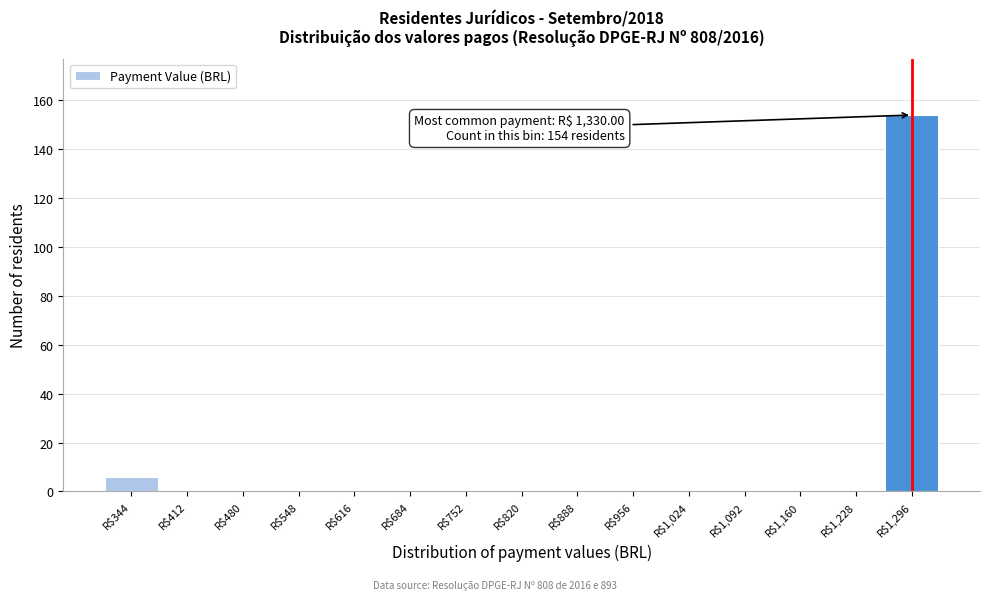

Which range on the x-axis has the tallest bar?

1260 to 1330